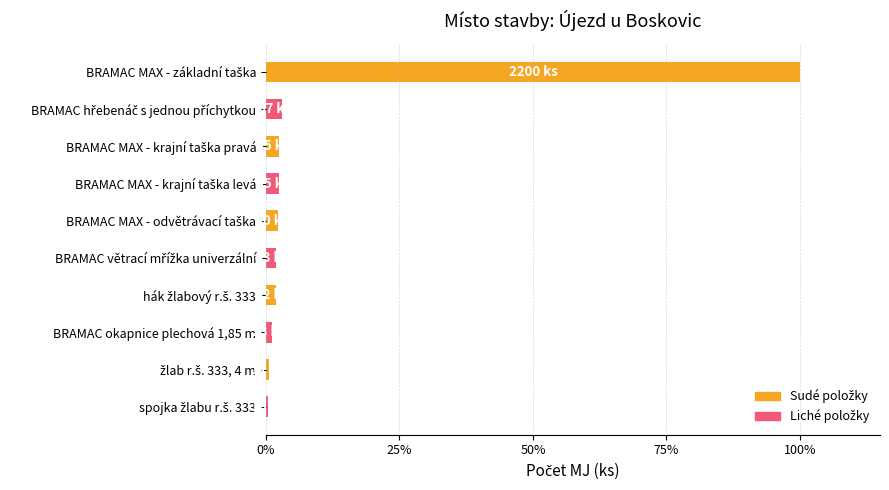

Does the chart contain stacked bars?

No